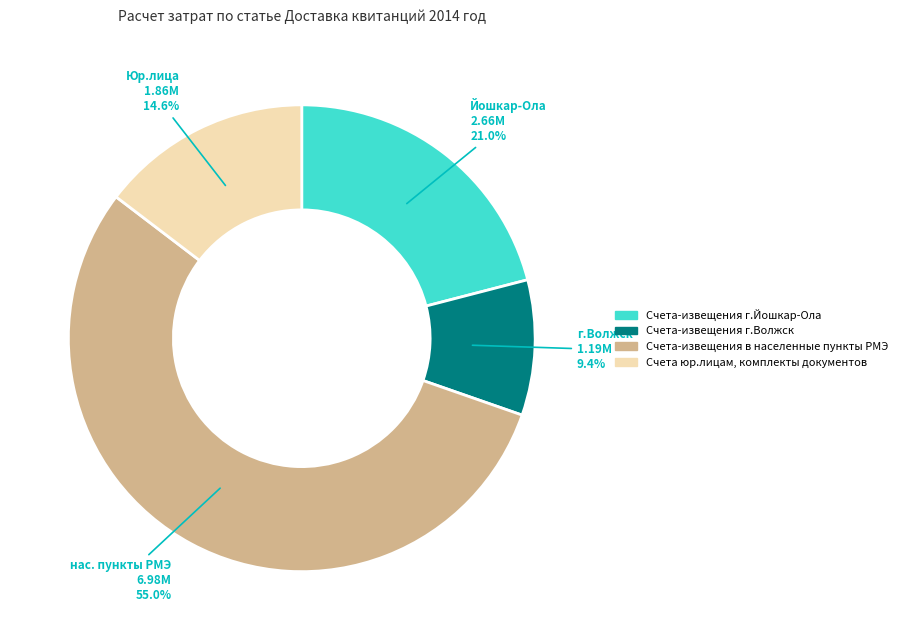

Which category has the biggest portion of the pie?

Счета-извещения в населенные пункты РМЭ